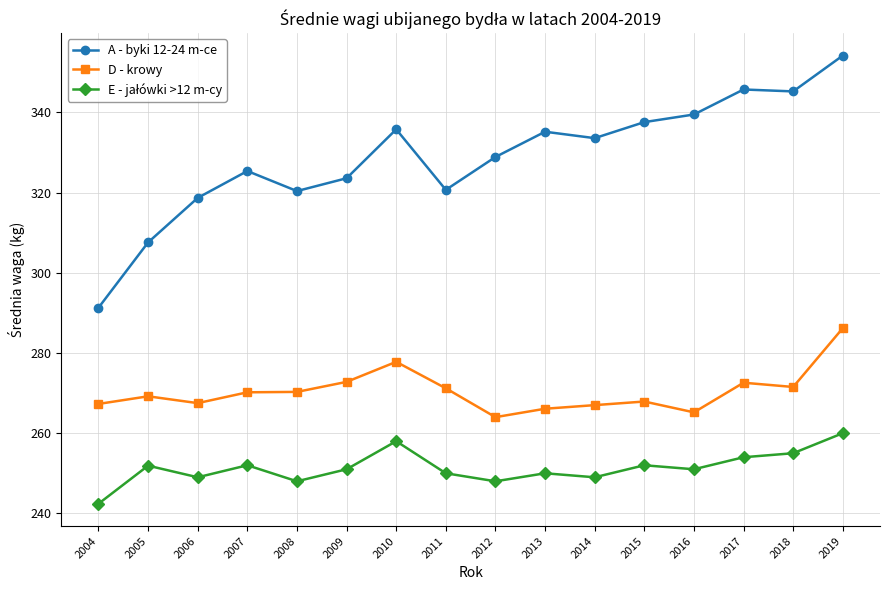

Does the chart display data point markers on the line(s)?

Yes